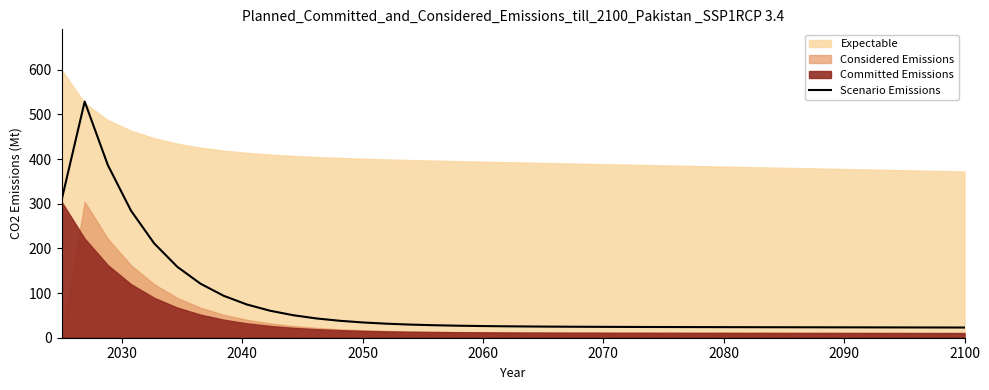

True or false: Scenario Emissions has a value of 60.5 at 2050.

False